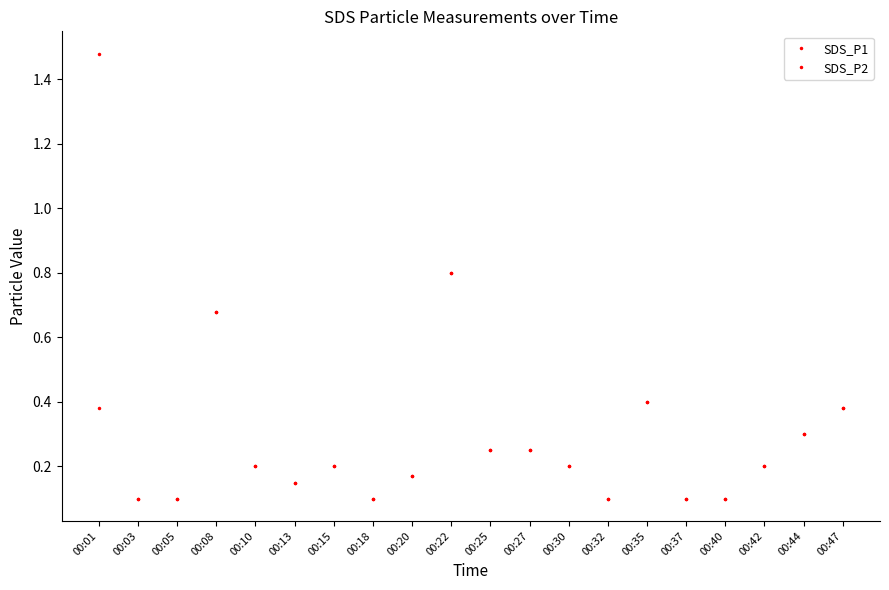

Does the chart have visible grid lines?

No